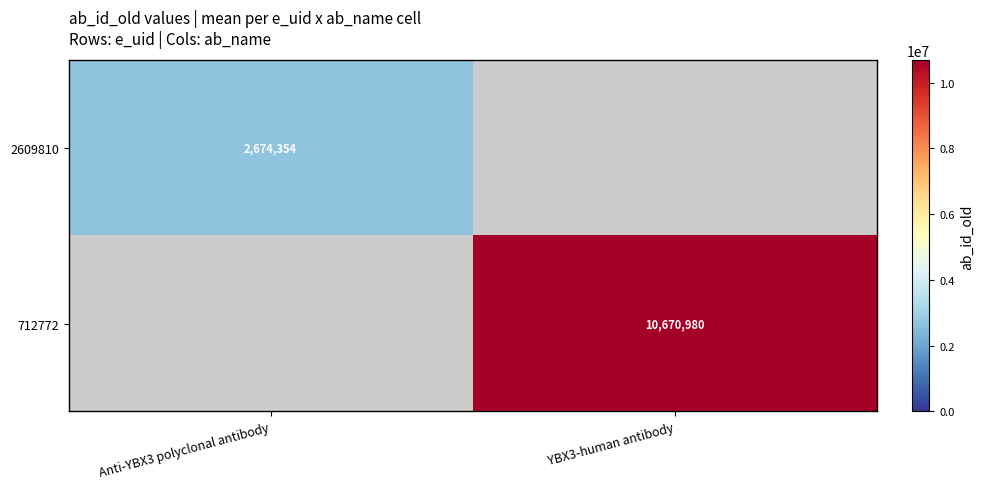

Which has a higher value, Anti-YBX3 polyclonal antibody or YBX3-human antibody?

YBX3-human antibody